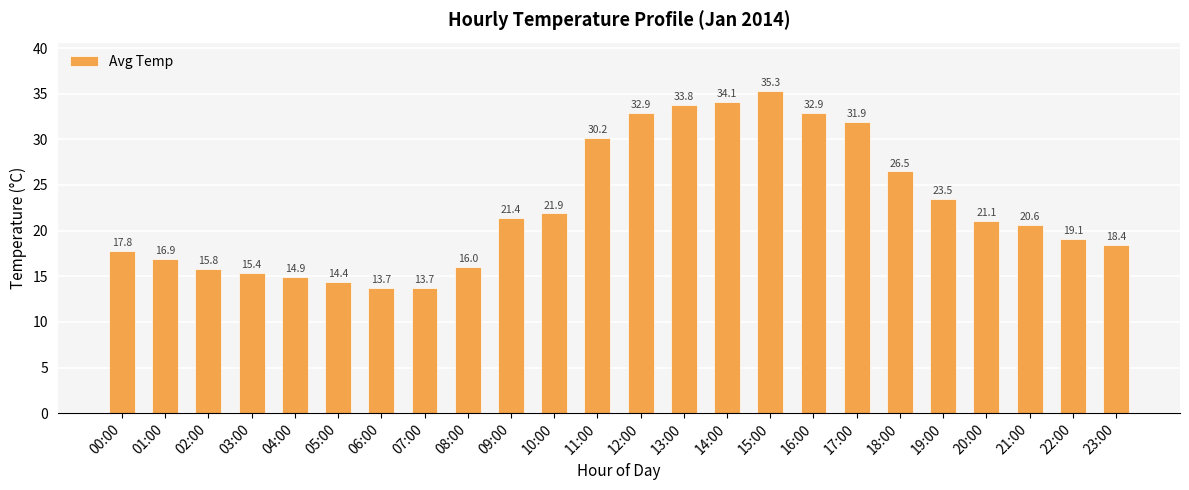

What value does the data have at 10:00?

21.9